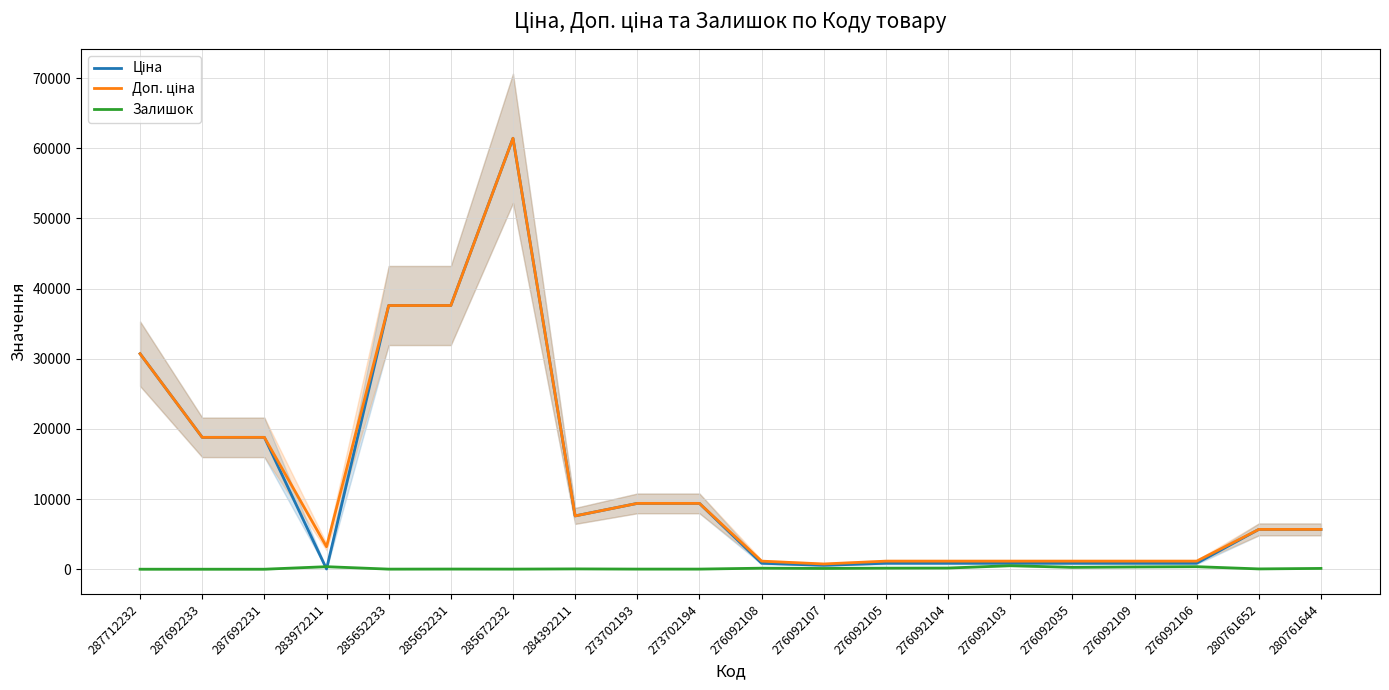

Is it true that Ціна equals 7908.3 at 287692231?

False